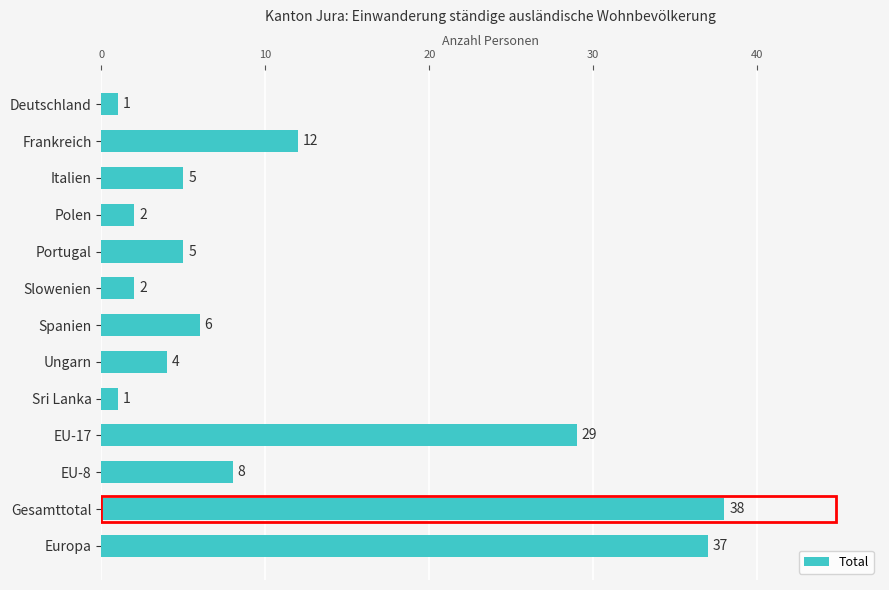

Is it true that the value at Frankreich is 12?

True